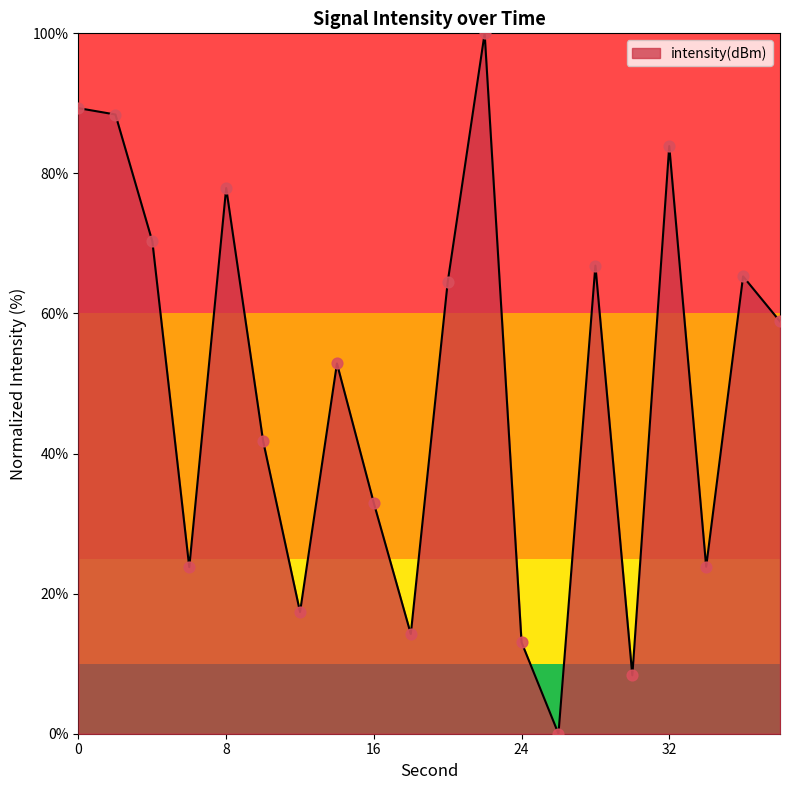

What is the difference between the maximum and minimum values?

100.0